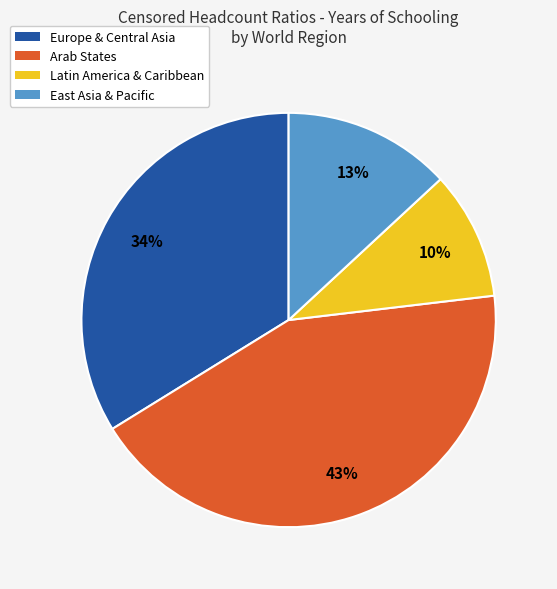

To the nearest percent, what is the difference between the largest and smallest slice percentages?

33%